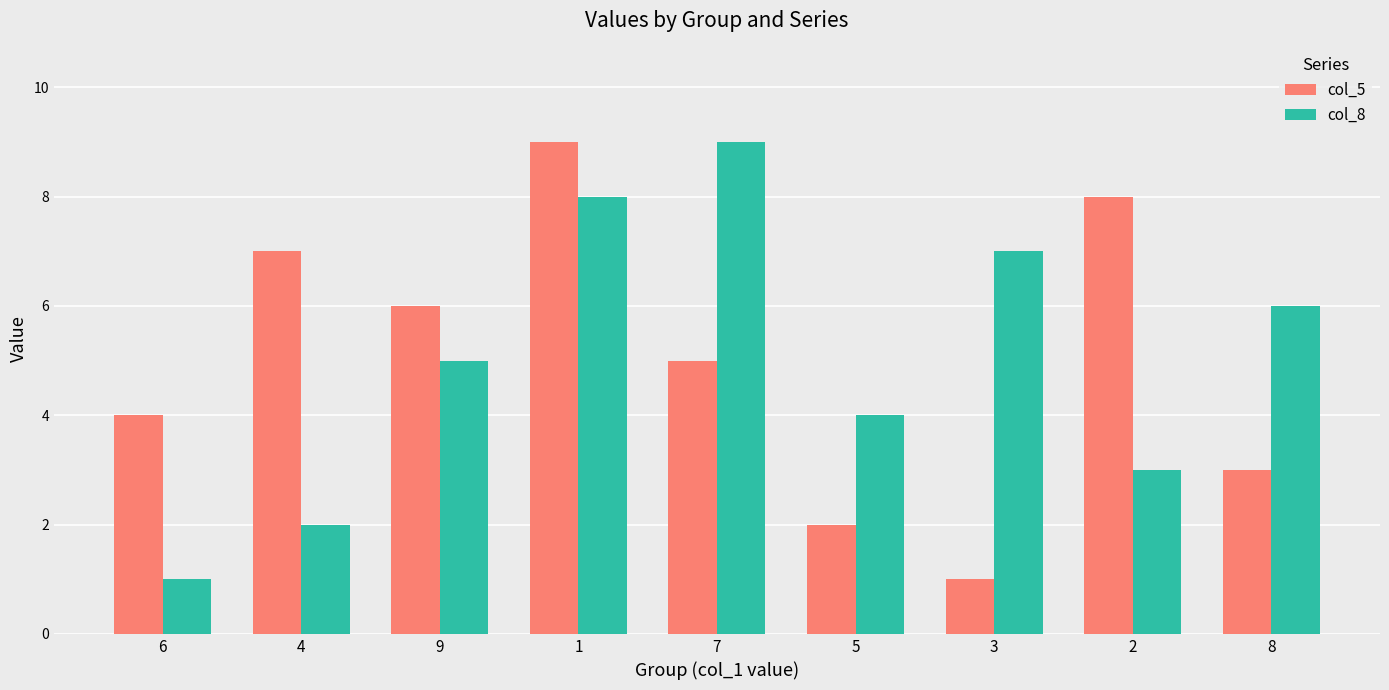

What is the lowest value of the col_5 series?

1